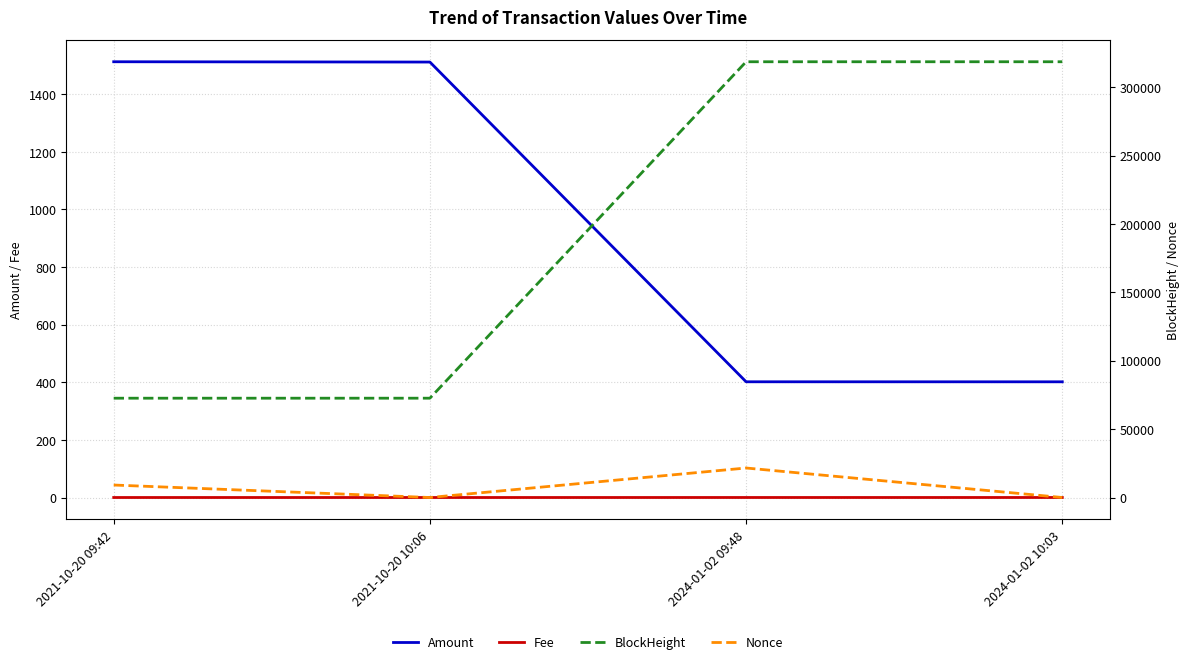

Reading left to right, extract all data points from this chart.

Amount: 1512.9	1511.8	401.8	401.7
Fee: 0.1	0.0	0.1	0.1
BlockHeight: 72615.0	72620.0	318625.0	318629.0
Nonce: 9127.0	0.0	21576.0	1.0